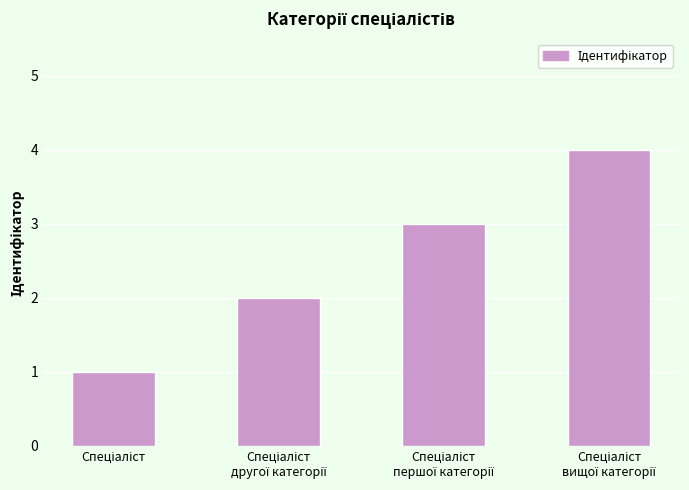

What is the greatest value displayed?

4